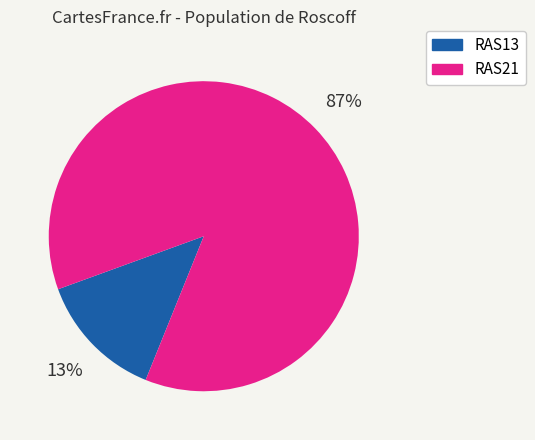

Count the number of slices in the pie.

2